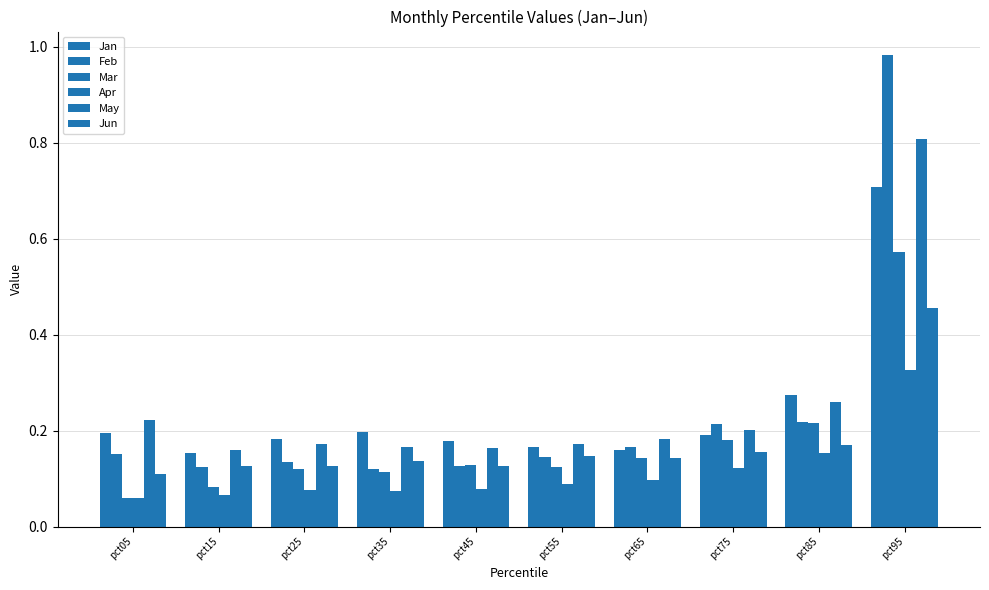

How many bars are there in total?

60